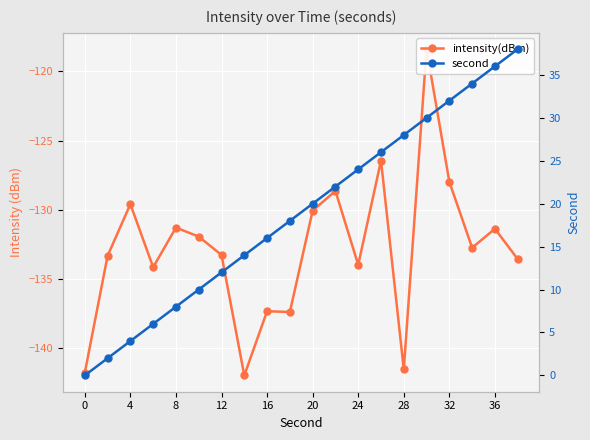

List the series in order of their peak value, highest first.

second, intensity(dBm)